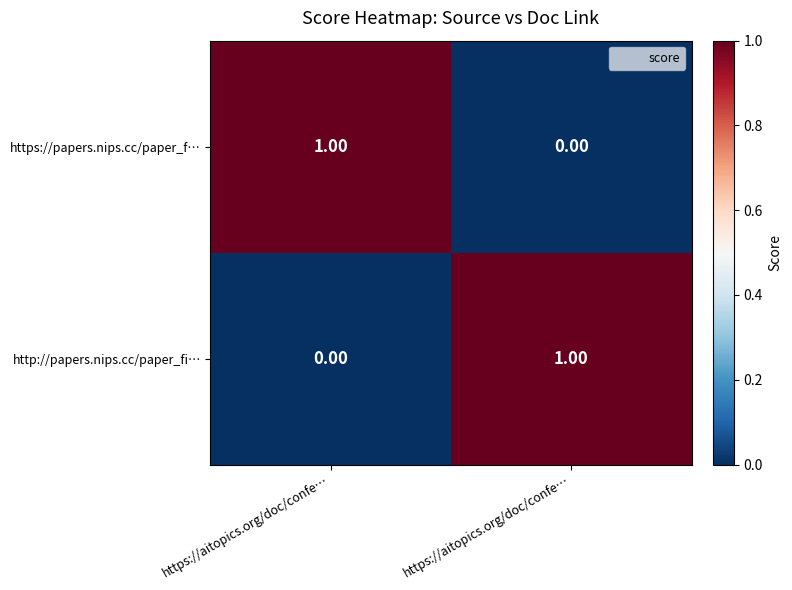

Which category has the highest value across all series?

https://aitopics.org/doc/confe…